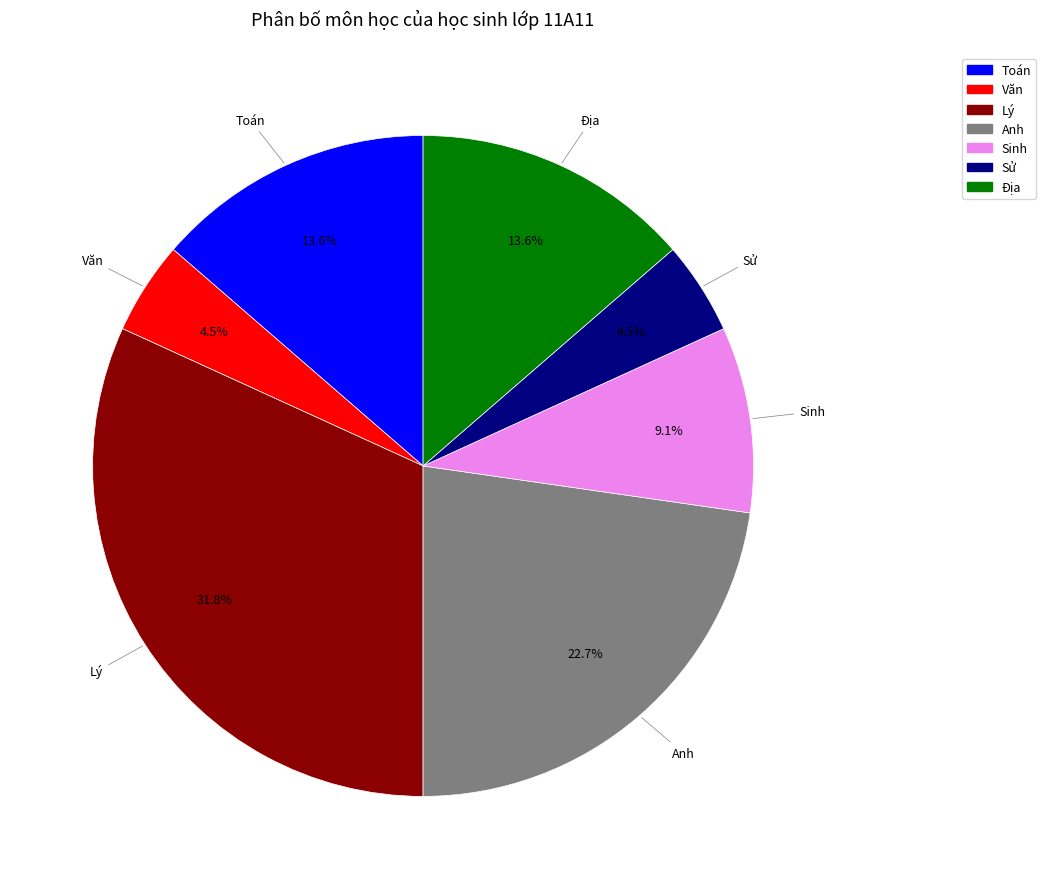

To the nearest percent, what percentage of the pie is Toán?

14%